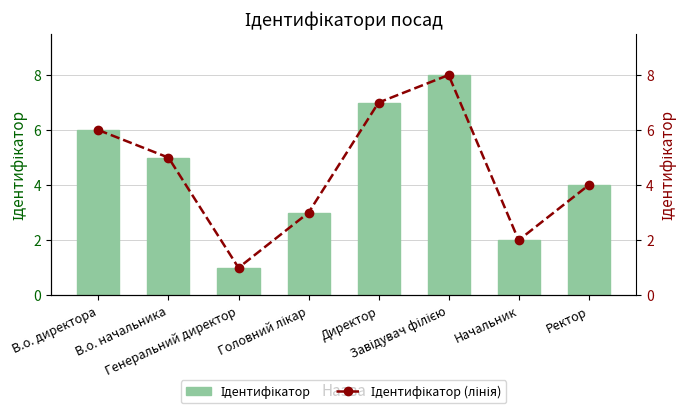

What is the value of the Ідентифікатор (лінія) bar at the 4th from the left?

3